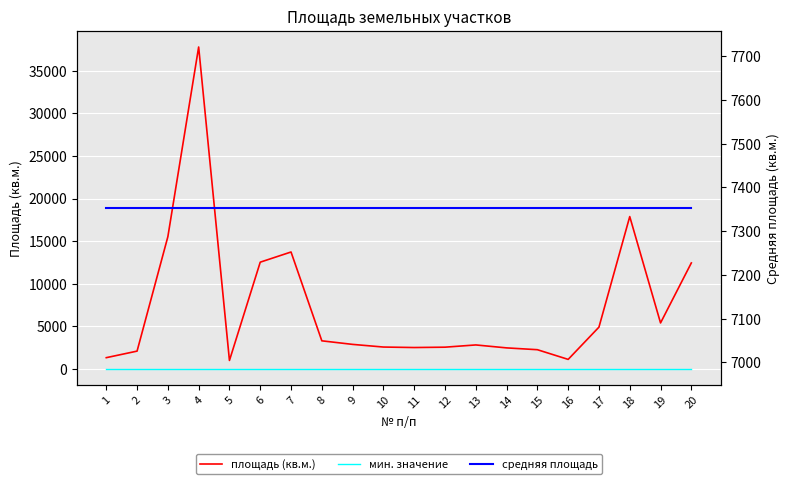

True or false: средняя площадь and мин. значение intersect in this chart.

False